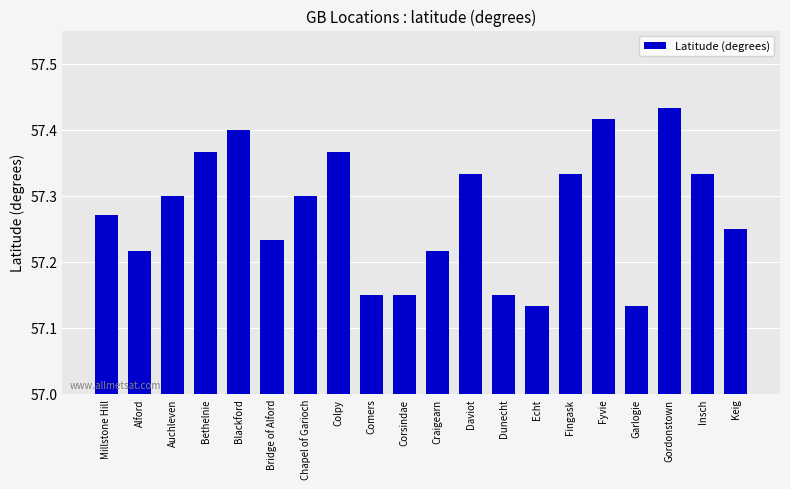

What is the difference between the maximum and minimum values?

0.3